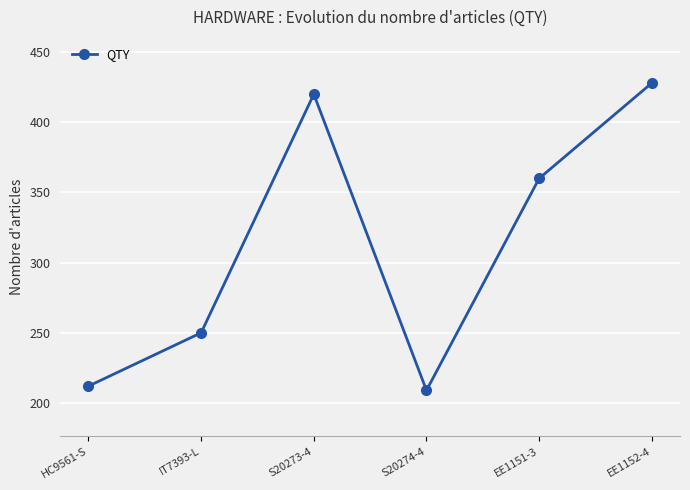

Is it true that the value at S20273-4 is 420?

True